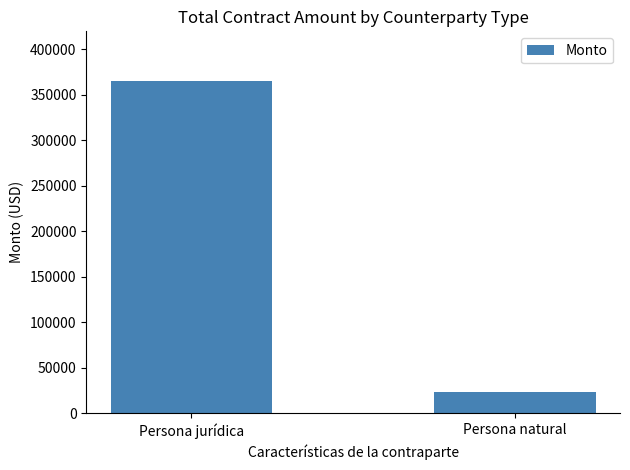

What is the value of the 1st bar from the left?

364755.2